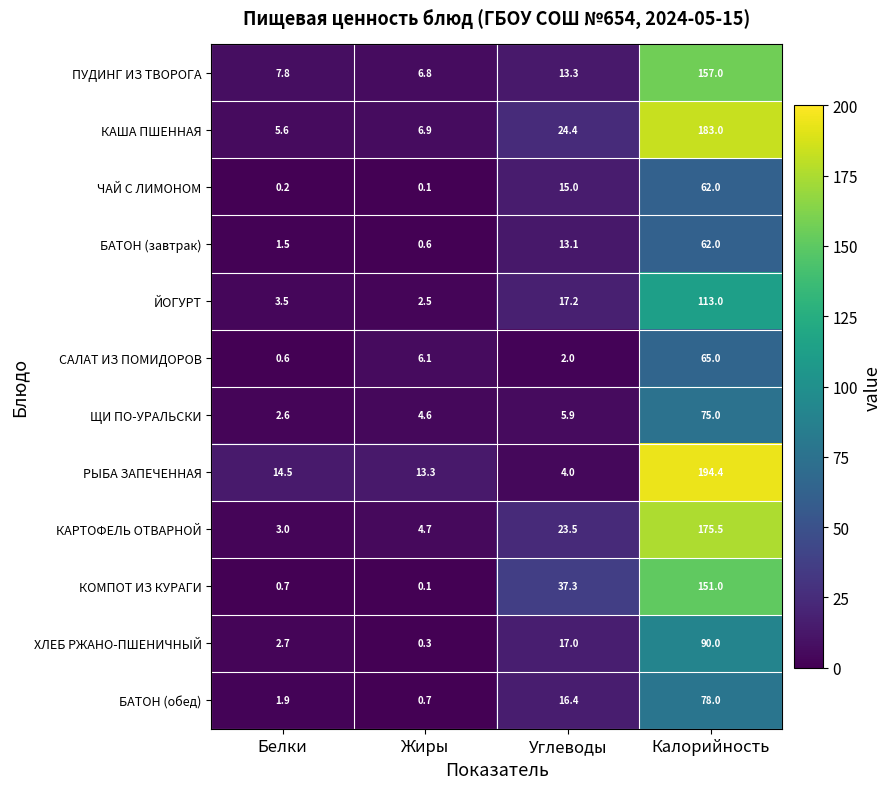

What is the total value across all series at Жиры?

46.7